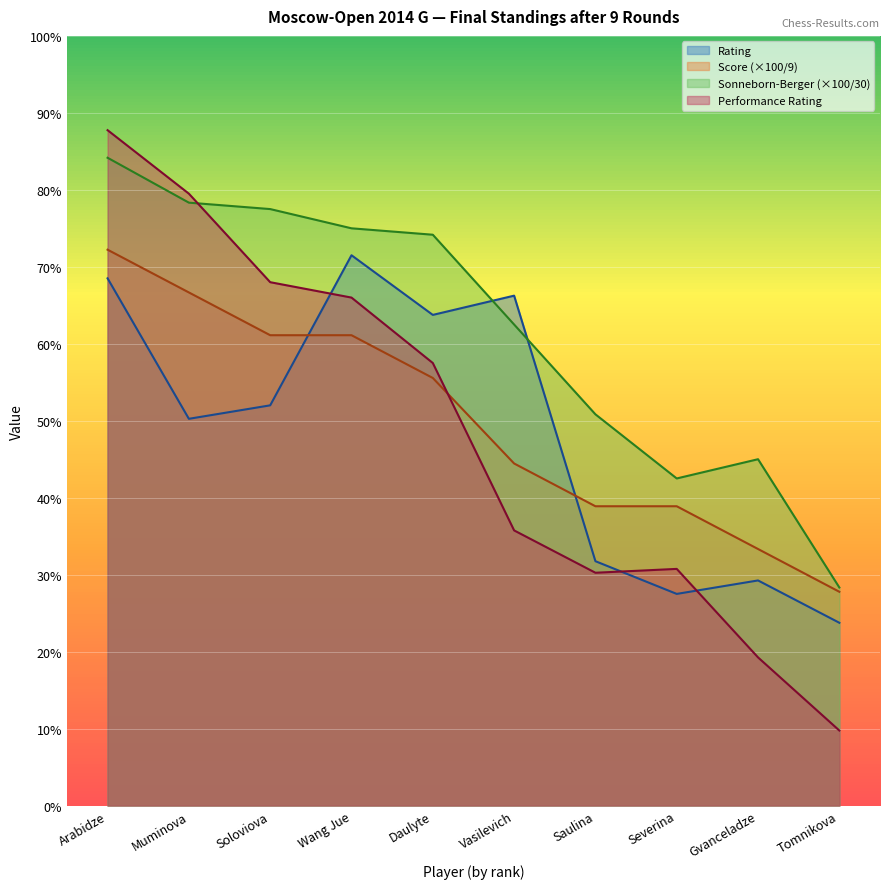

How many intersections are there between Performance and Rating?

3